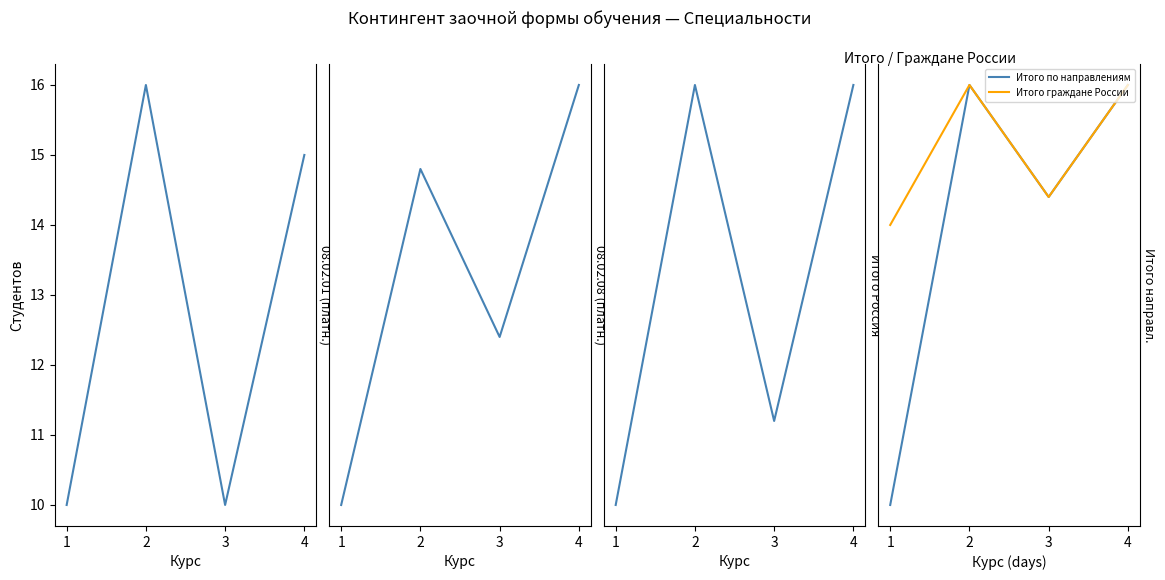

What is the average value of the Итого по направлениям series?

20